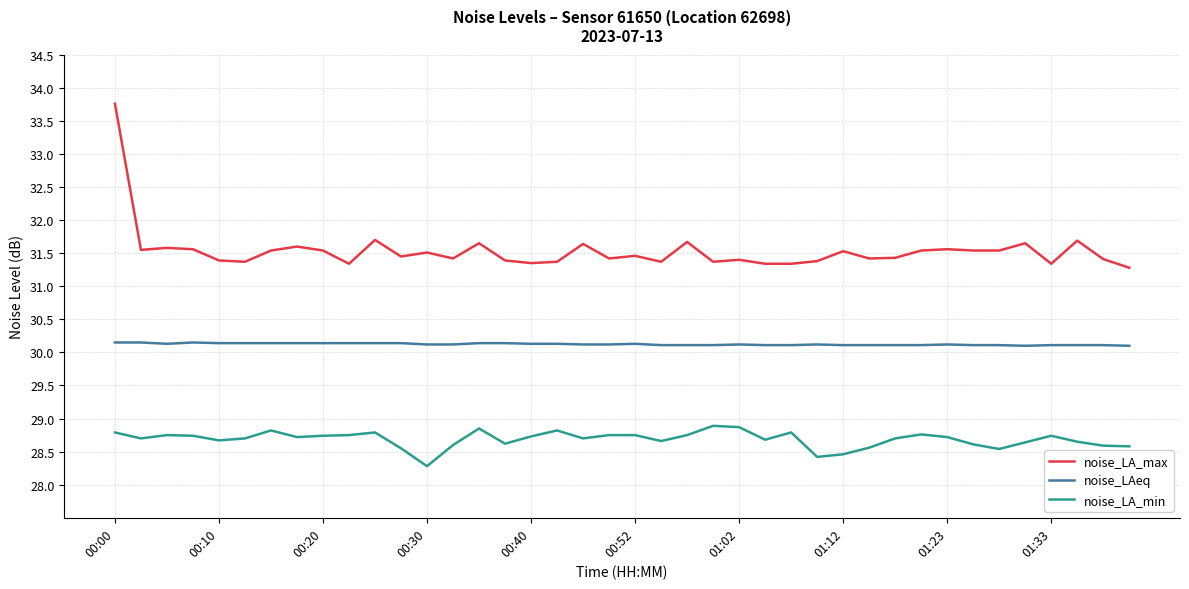

Rank the series by their average value, from highest to lowest.

noise_LA_max, noise_LAeq, noise_LA_min